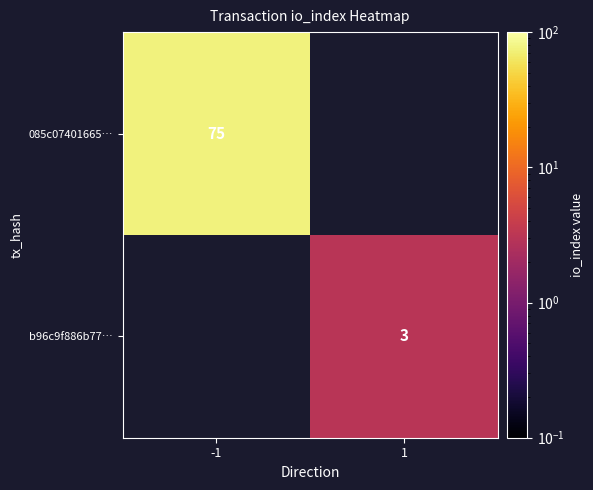

True or false: 085c07401665… has a value of 117 at -1.

False